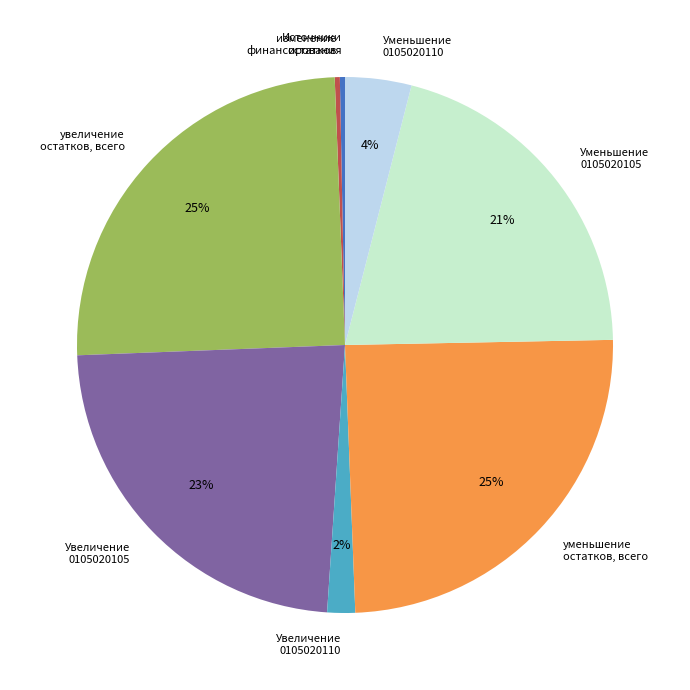

Combined, do Увеличение 0105020105 and уменьшение остатков, всего account for over 50%?

No